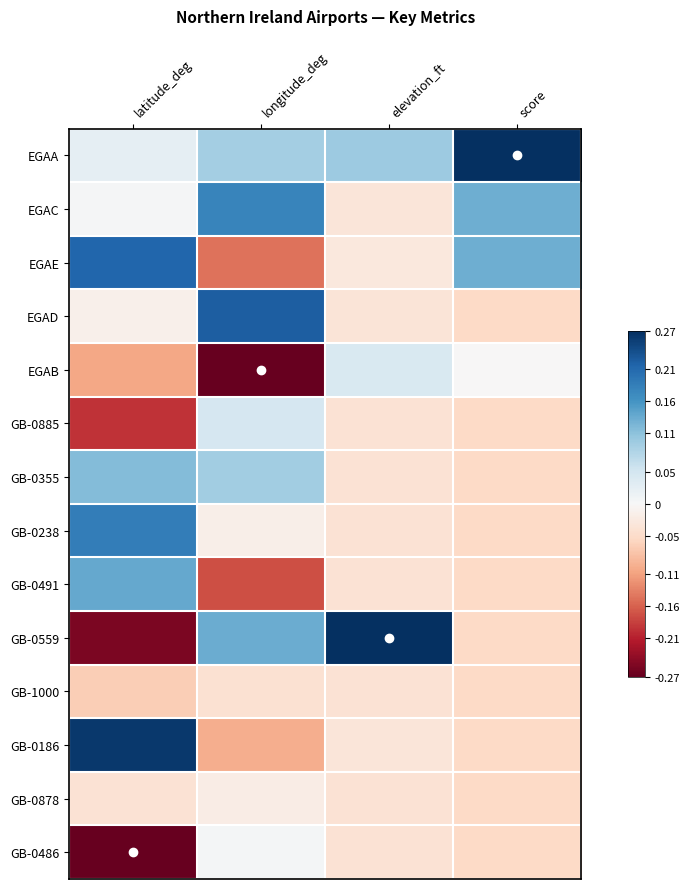

What is the maximum value shown in the chart?

0.3